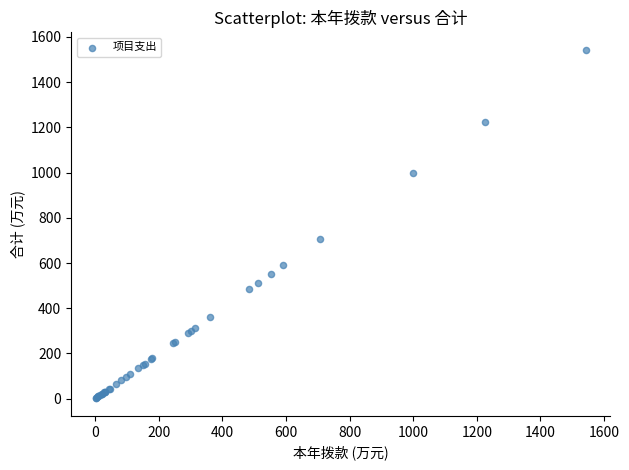

What Y value in the scatter plot is closest to 771?

706.1